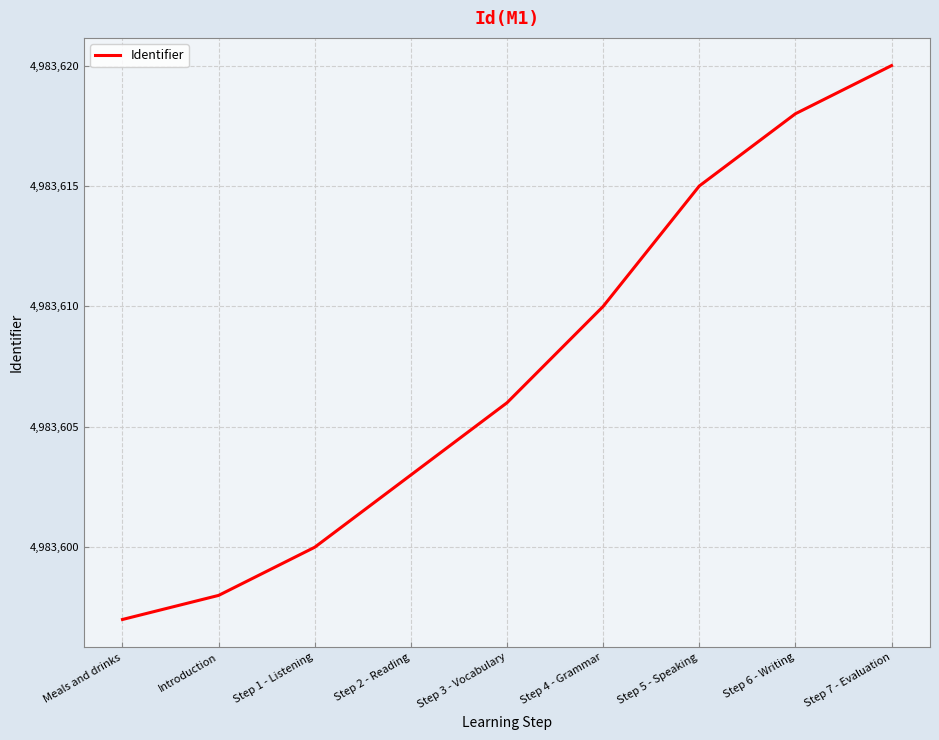

At which category does the chart reach its peak across all series?

Step 7 - Evaluation